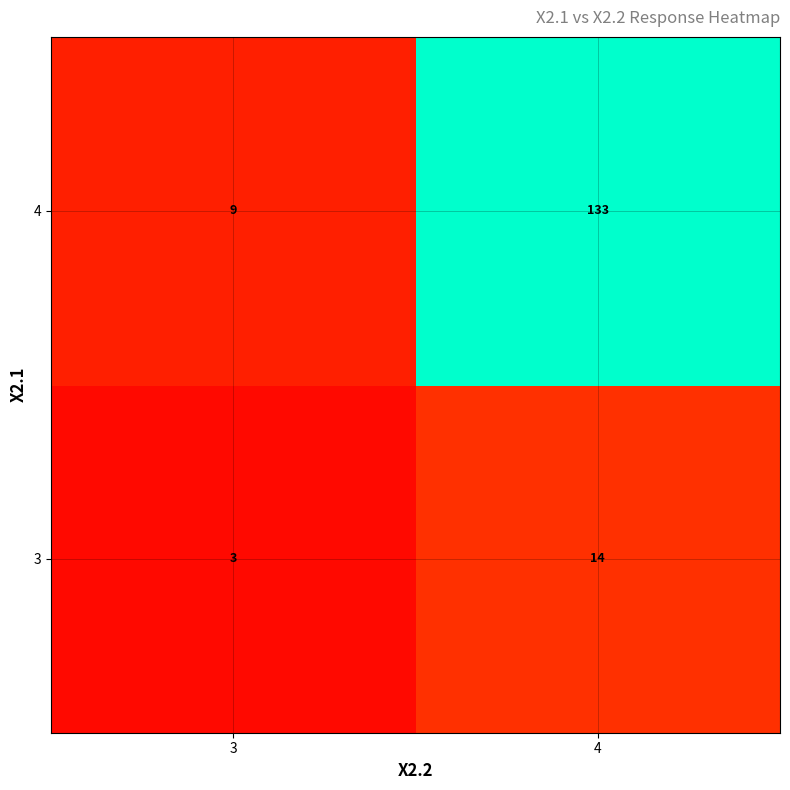

What is the difference between the maximum and minimum values in the 4 series?

124